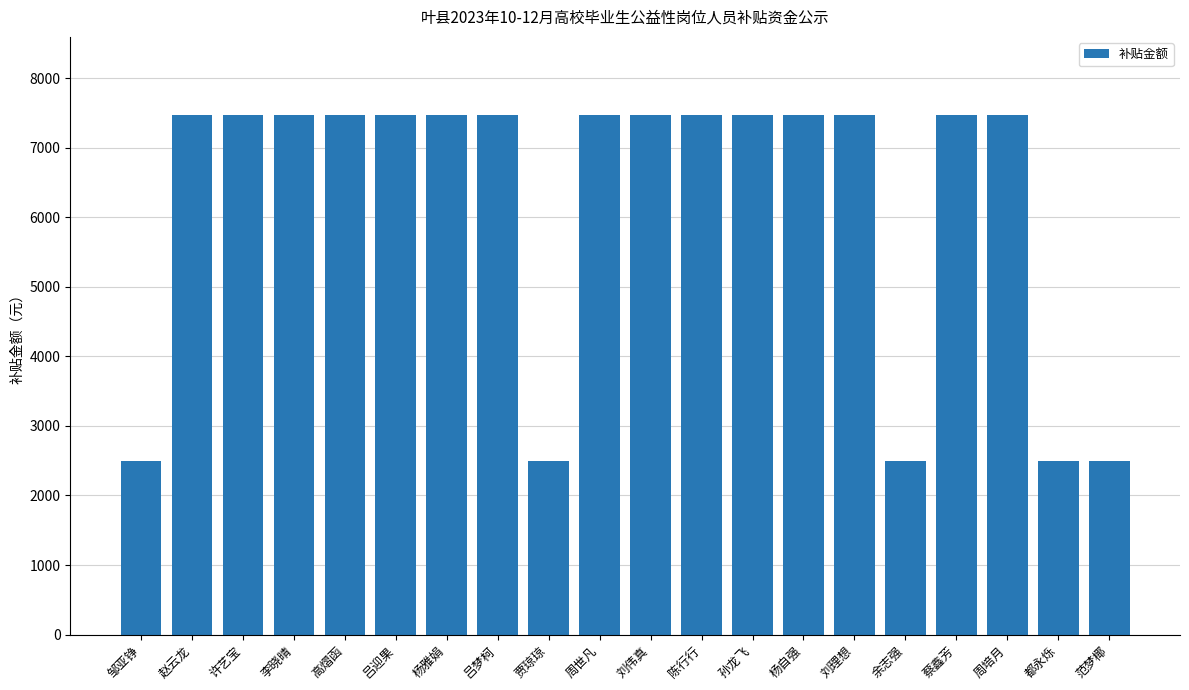

What is the average value?

6227.9